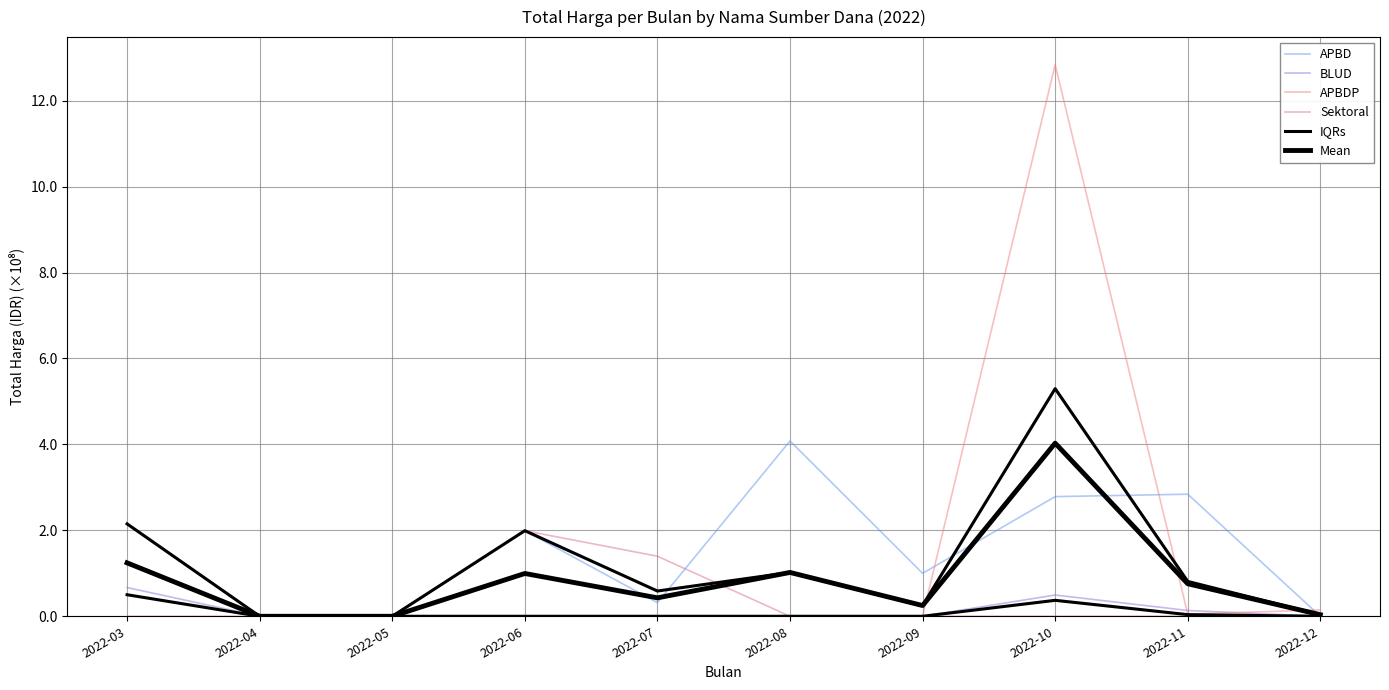

True or false: IQRs and BLUD cross at least once.

False